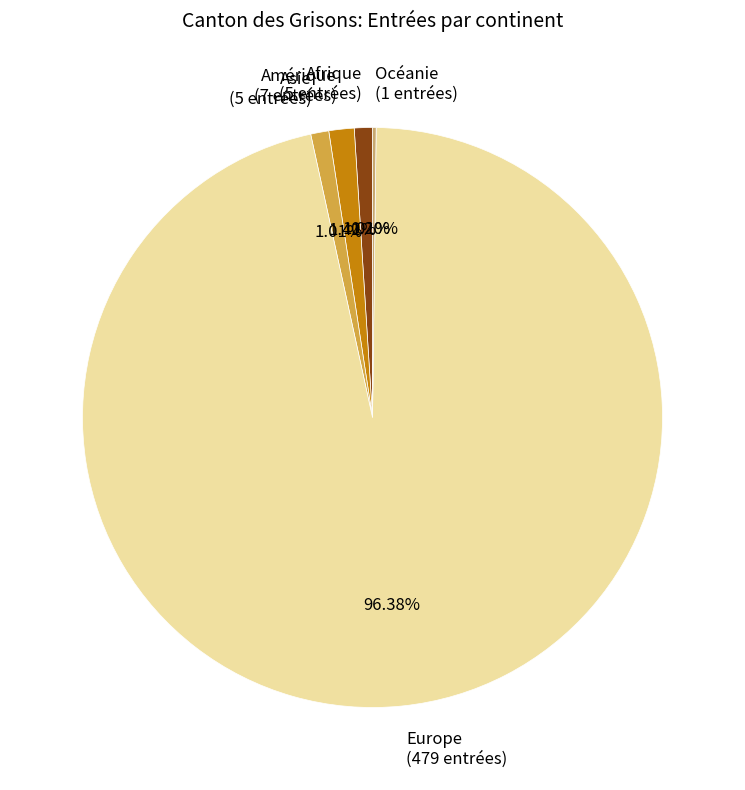

True or false: Europe accounts for 96% of the total.

True